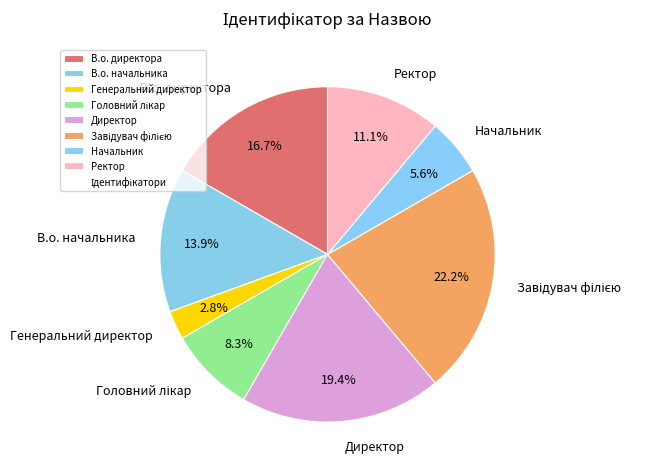

Is there any slice that represents more than half of the pie?

No